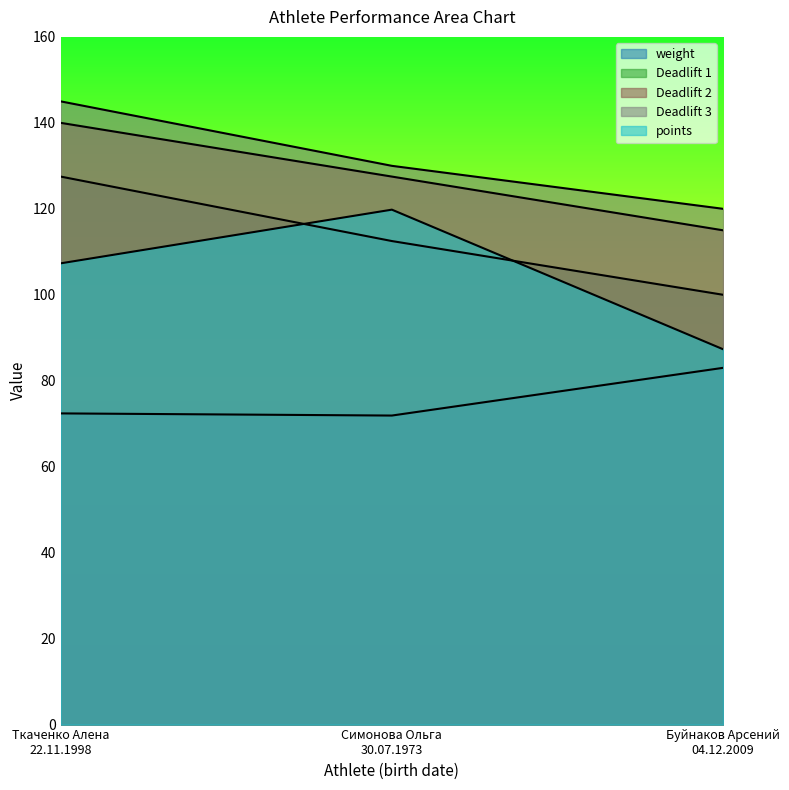

At Симонова Ольга
30.07.1973, list the series in order from smallest to largest.

weight, Deadlift 1, points, Deadlift 2, Deadlift 3